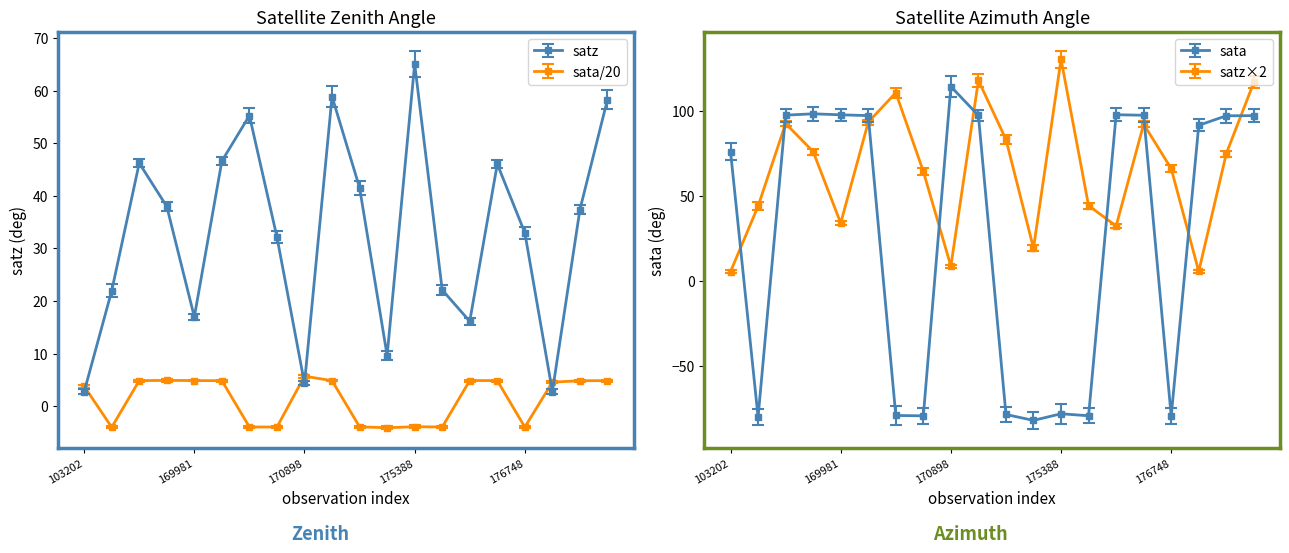

At 170155, list the series in order from largest to smallest.

sata, satz